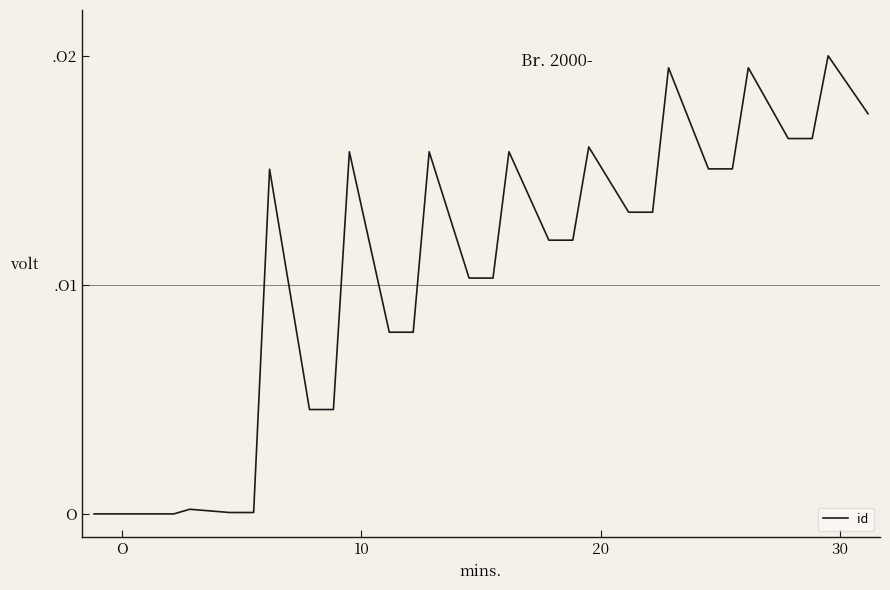

Is this an area chart (filled region under the line)?

No